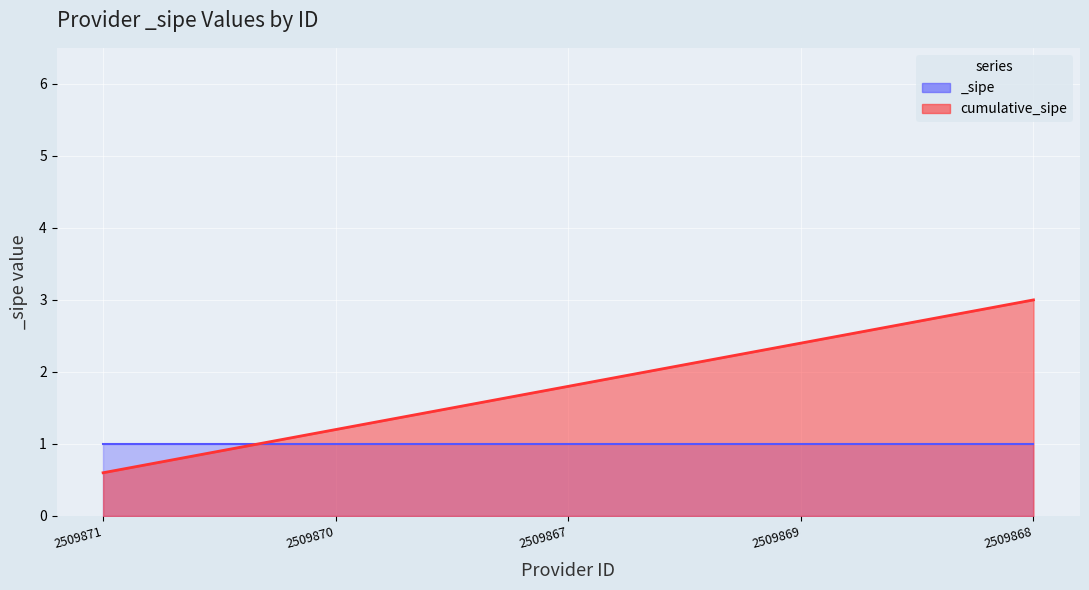

How many values are below 1?

1